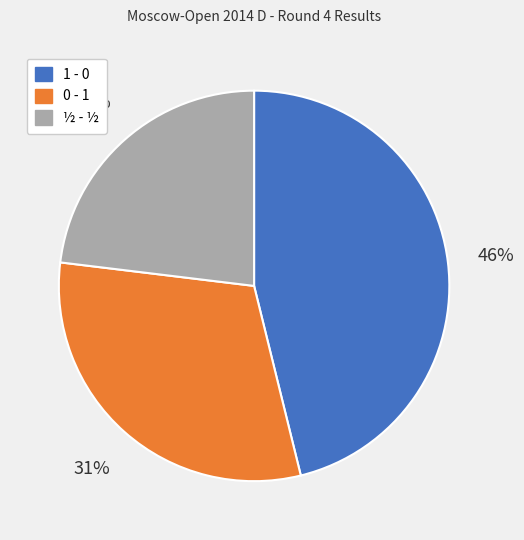

What percentage is the 1 - 0 slice, to the nearest percent?

46%